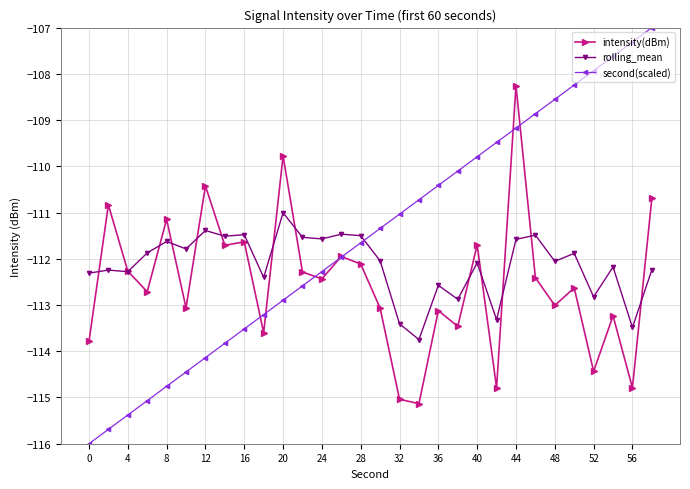

True or false: rolling_mean and second(scaled) cross at least once.

True